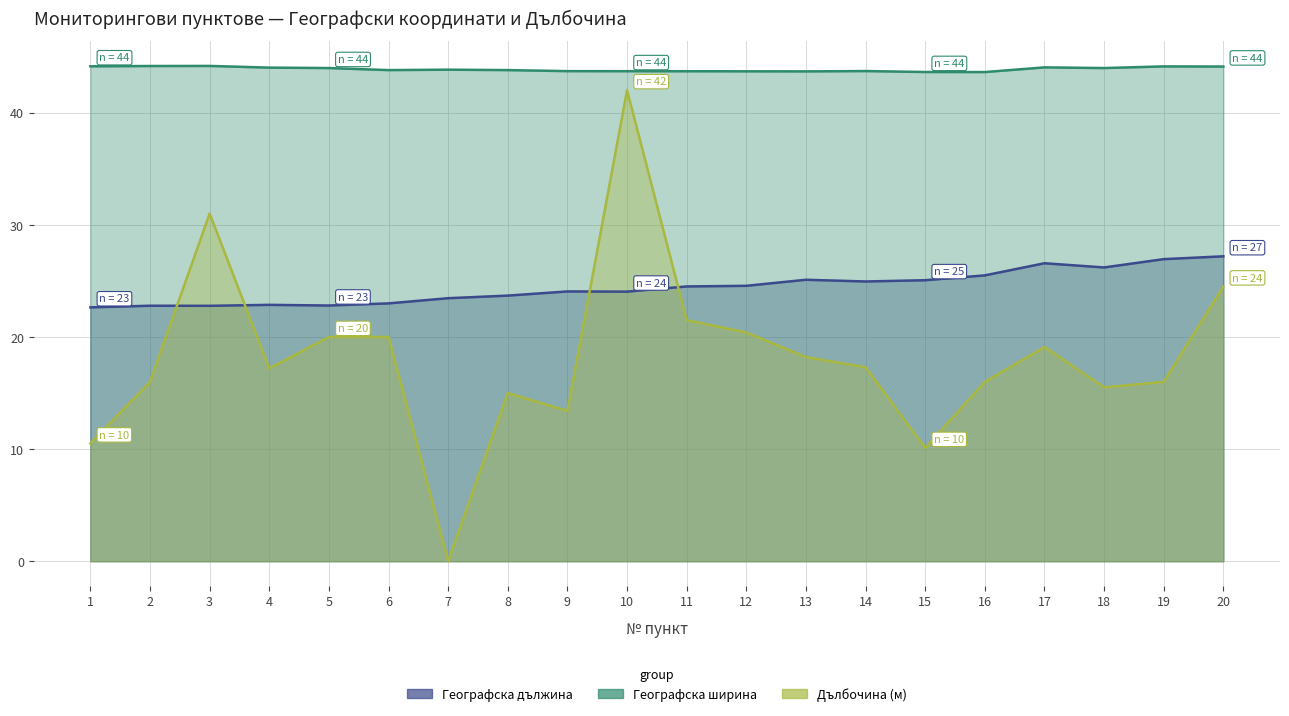

Is it true that Географска дължина equals 35.3 at 7?

False